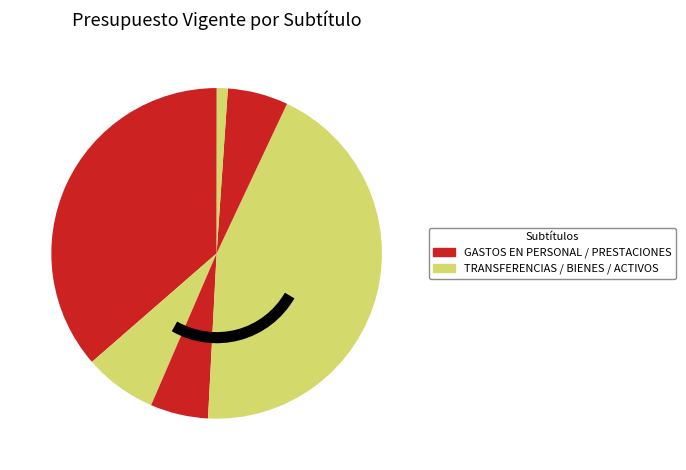

Count the number of slices in the pie.

7